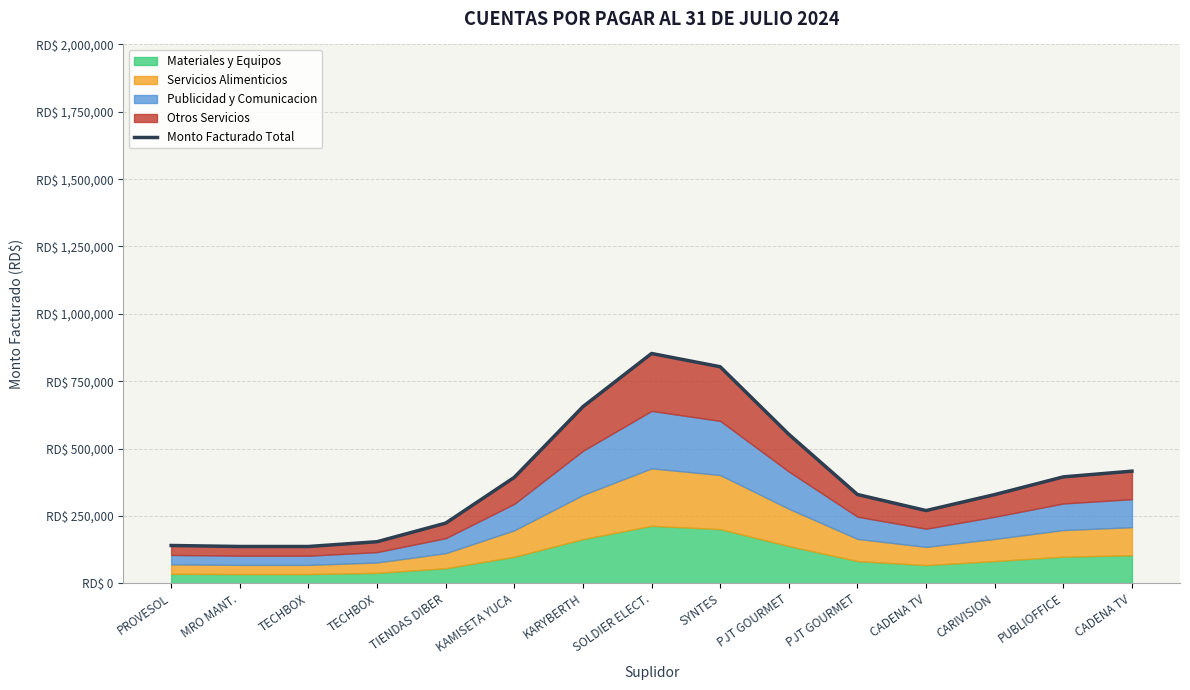

Rank the categories by value from lowest to highest.

TECHBOX, MRO MANT., PROVESOL, TECHBOX, TIENDAS DIBER, CADENA TV, CARIVISION, PJT GOURMET, KAMISETA YUCA, PUBLIOFFICE, CADENA TV, PJT GOURMET, KARYBERTH, SYNTES, SOLDIER ELECT.